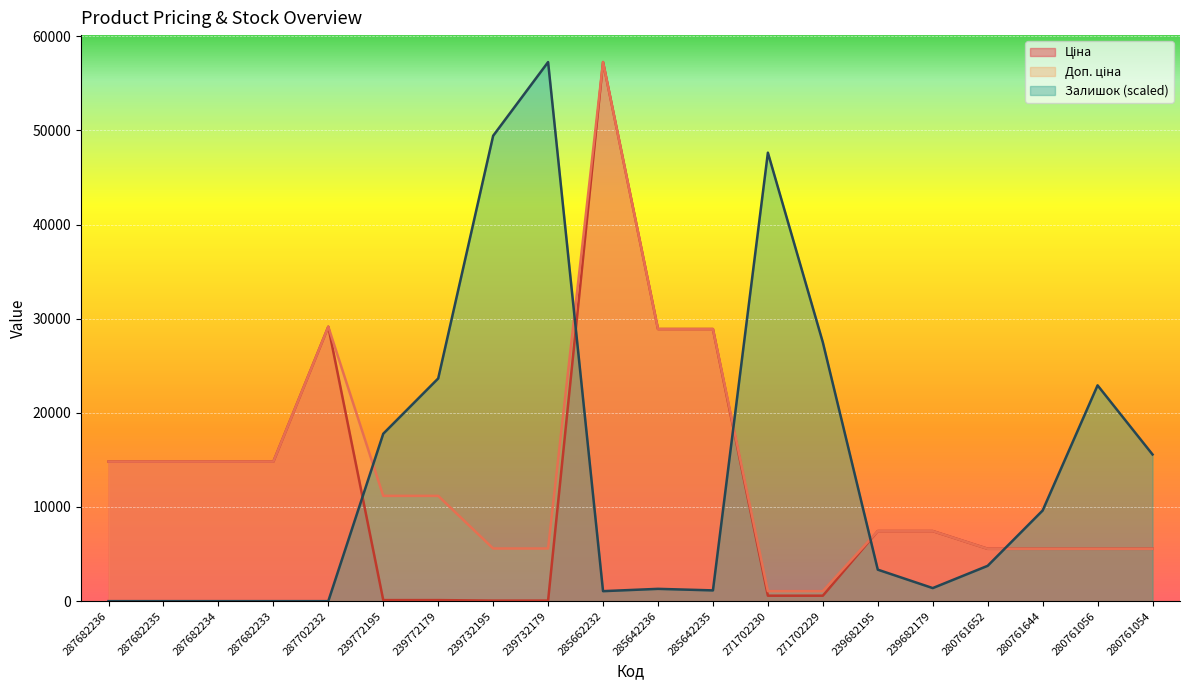

Reading left to right, extract all data points from this chart.

Ціна: 14817.6	14817.6	14817.6	14817.6	29152.3	111.8	111.8	55.9	55.9	57258.0	28901.7	28901.7	578.1	578.1	7444.6	7444.6	5560.3	5560.3	5560.3	5560.3
Доп. ціна: 14817.6	14817.6	14817.6	14817.6	29152.3	11182.0	11182.0	5591.0	5591.0	57258.0	28901.7	28901.7	1060.0	1060.0	7444.6	7444.6	5560.3	5560.3	5560.3	5560.3
Залишок: 0.0	0.0	0.0	0.0	0.0	17781.0	23653.6	49427.9	57258.0	1060.3	1305.0	1141.9	47633.4	27487.1	3344.1	1386.6	3751.9	9624.6	22919.5	15578.7